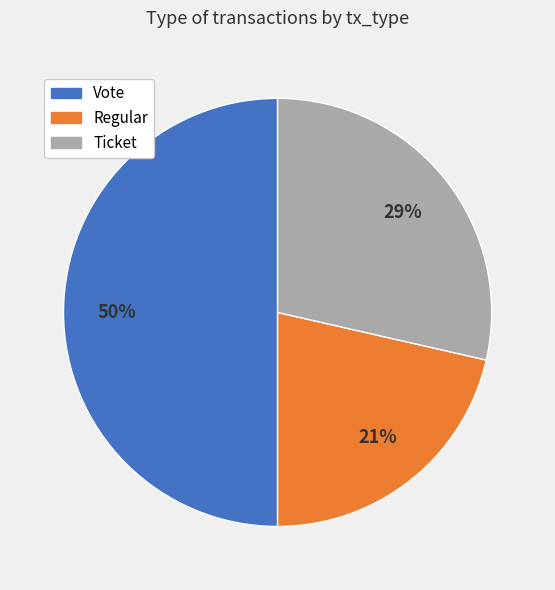

To the nearest percent, what is the average slice percentage?

33%